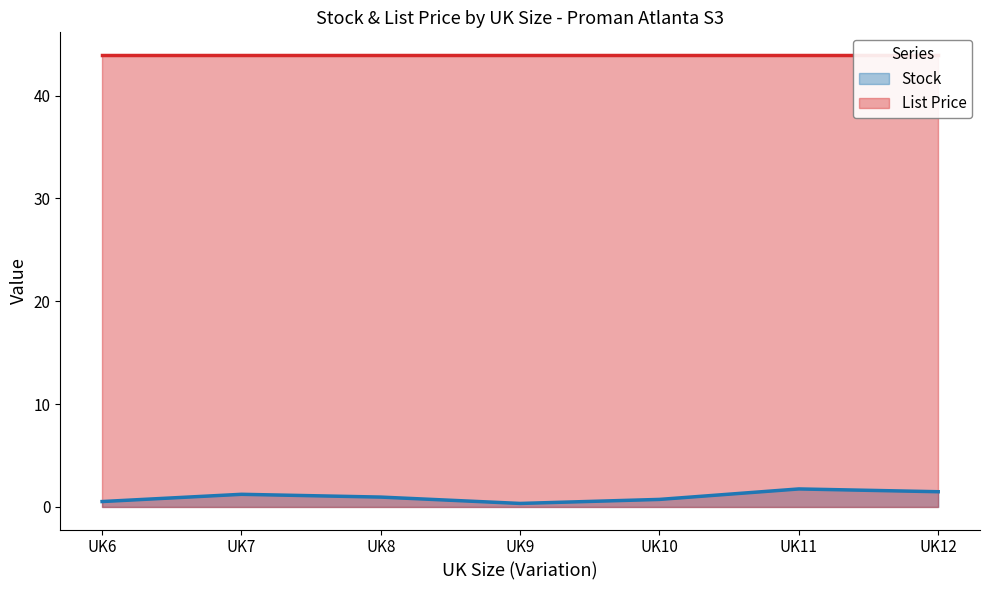

Which series changed the most between UK8 and UK12?

Stock